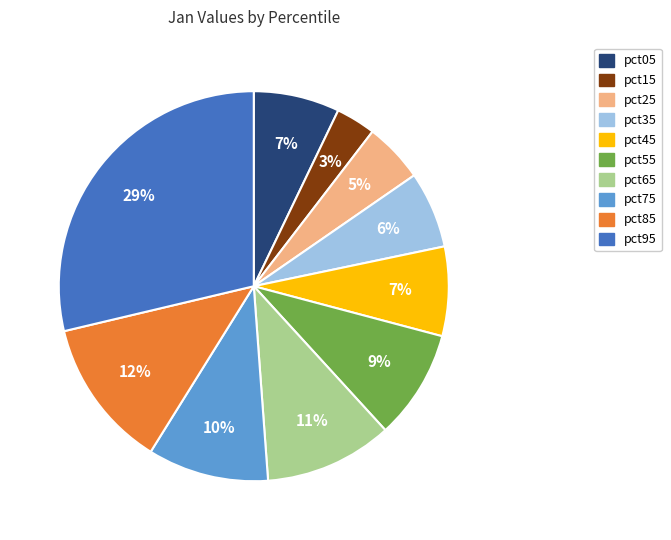

Does any single category account for the majority?

No